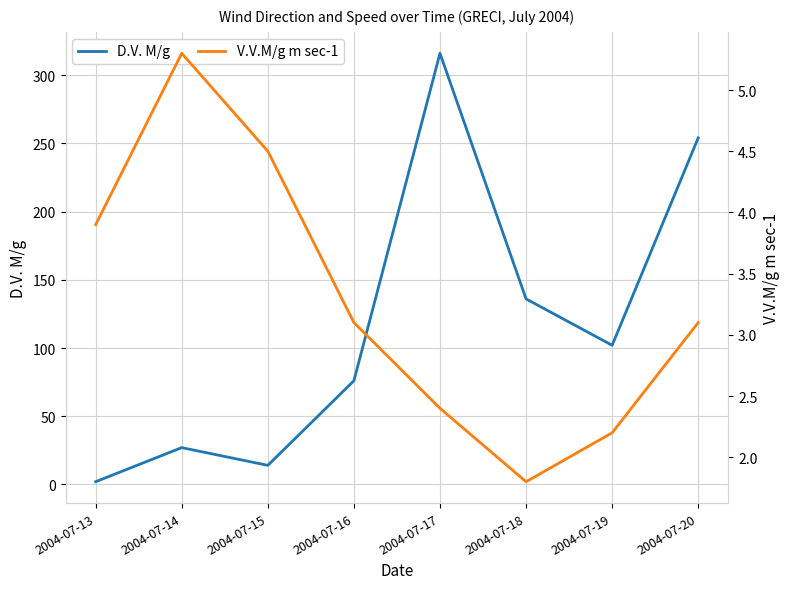

The D.V. M/g series shows 2.9 at 2004-07-13. True or false?

False